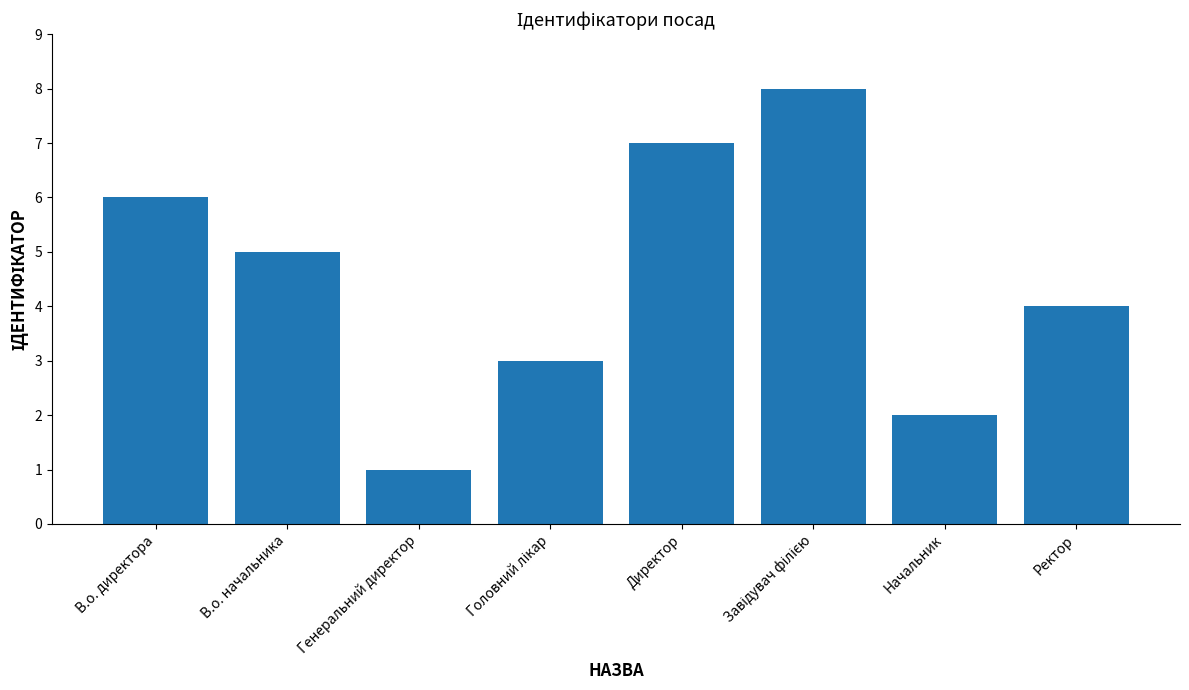

What is the ratio of the value at В.о. начальника to the value at Директор?

0.7